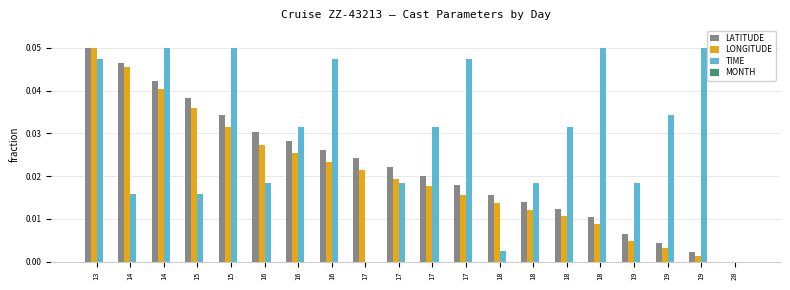

What value does the TIME series have at 15?

0.1